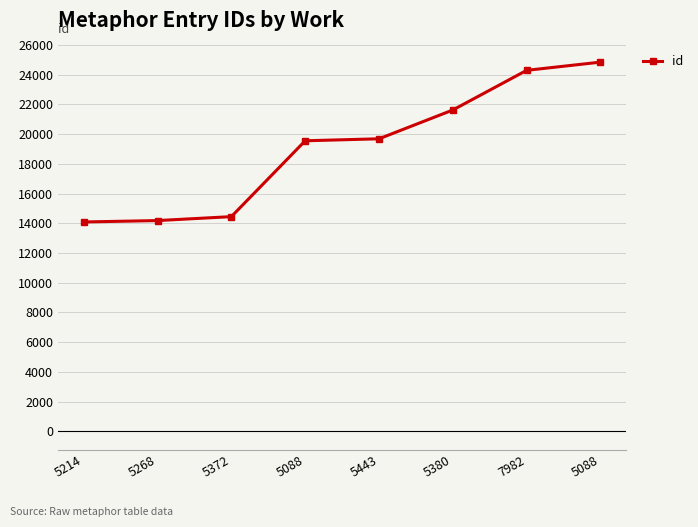

Count the number of data series in this chart.

1